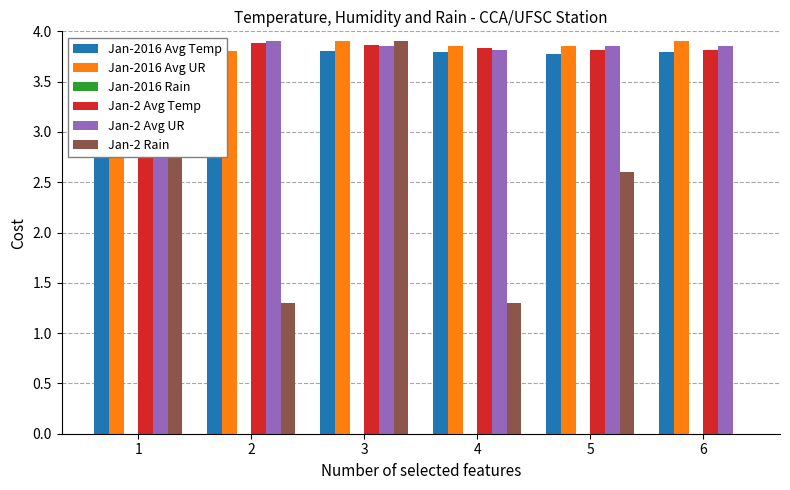

Are the bars grouped side by side (vs. stacked)?

Yes